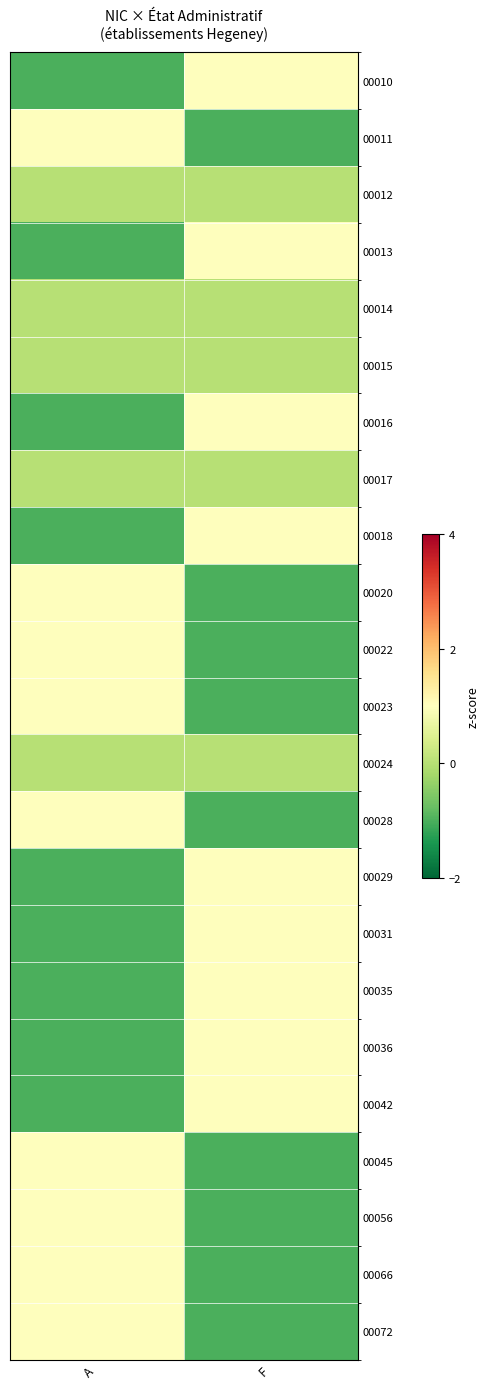

How many data points does each series have?

2